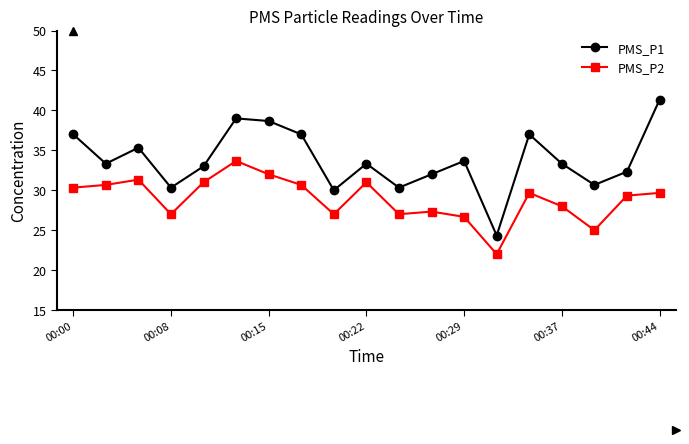

Rank the series by their maximum value, from lowest to highest.

PMS_P2, PMS_P1